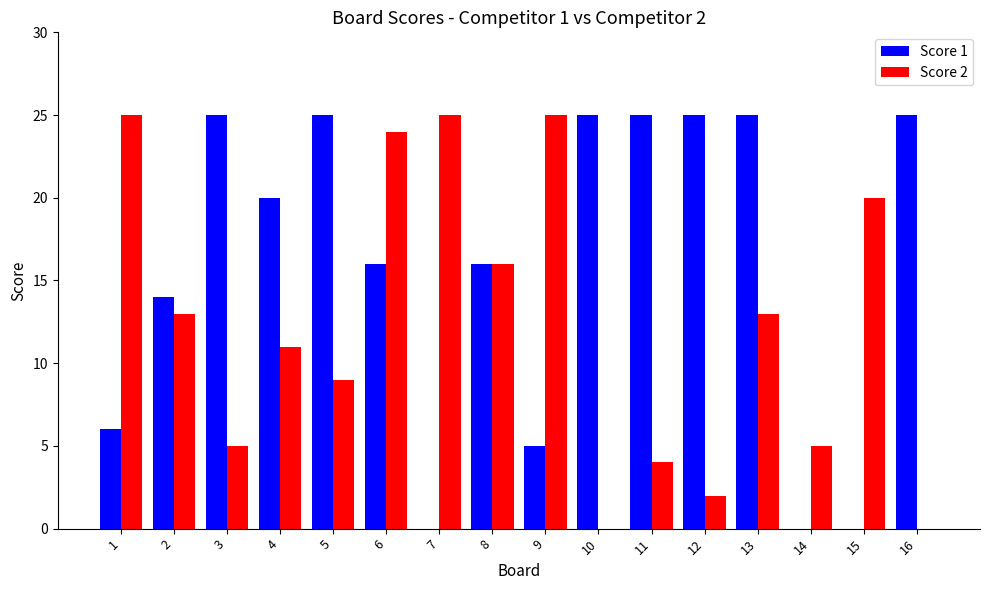

Which series changed the most between 6 and 15?

Score 1